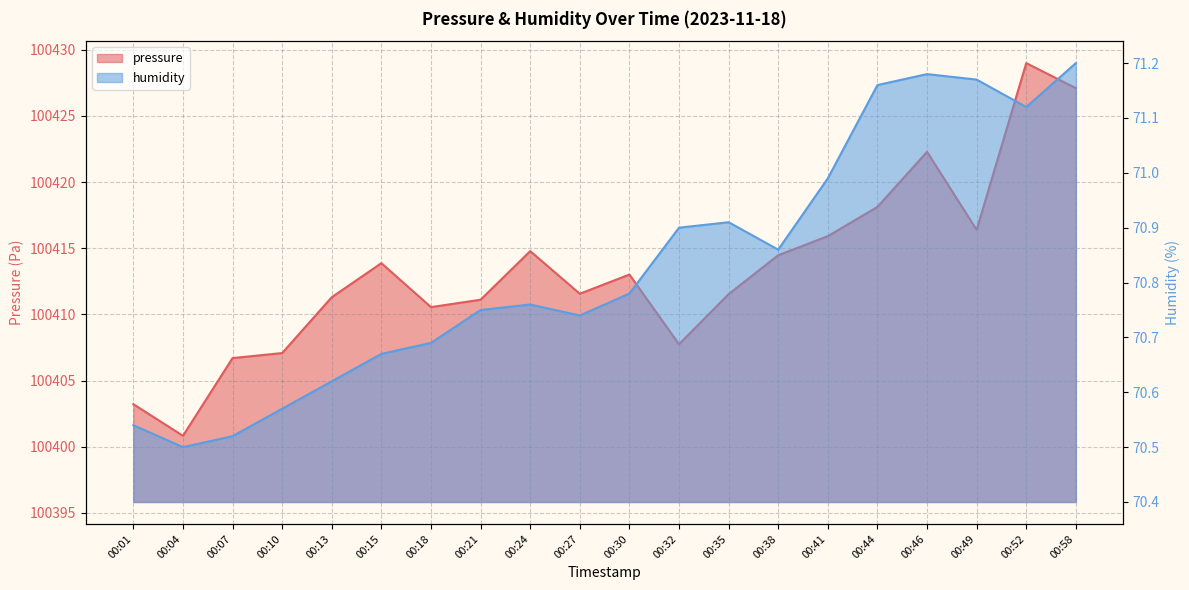

What is the difference between the highest and lowest values at 00:32?

100336.9